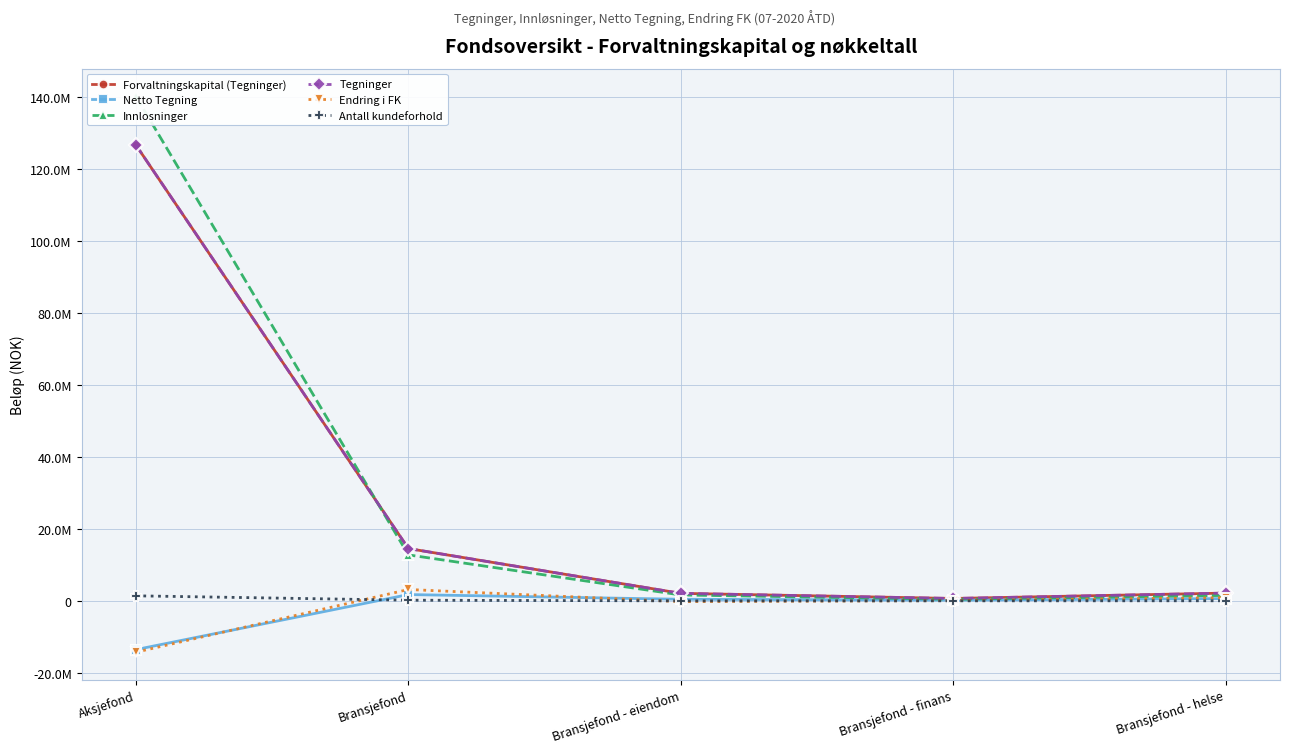

Which series has the widest spread of values?

Innlosninger